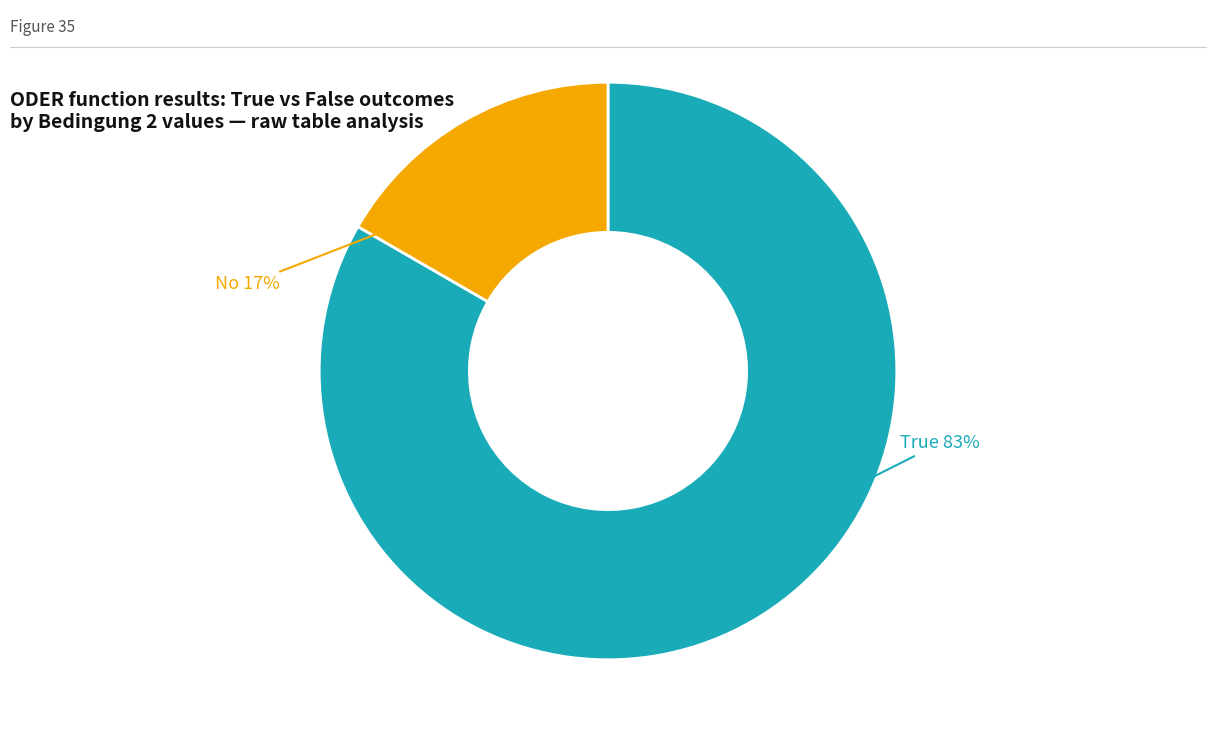

Does any single category account for the majority?

Yes